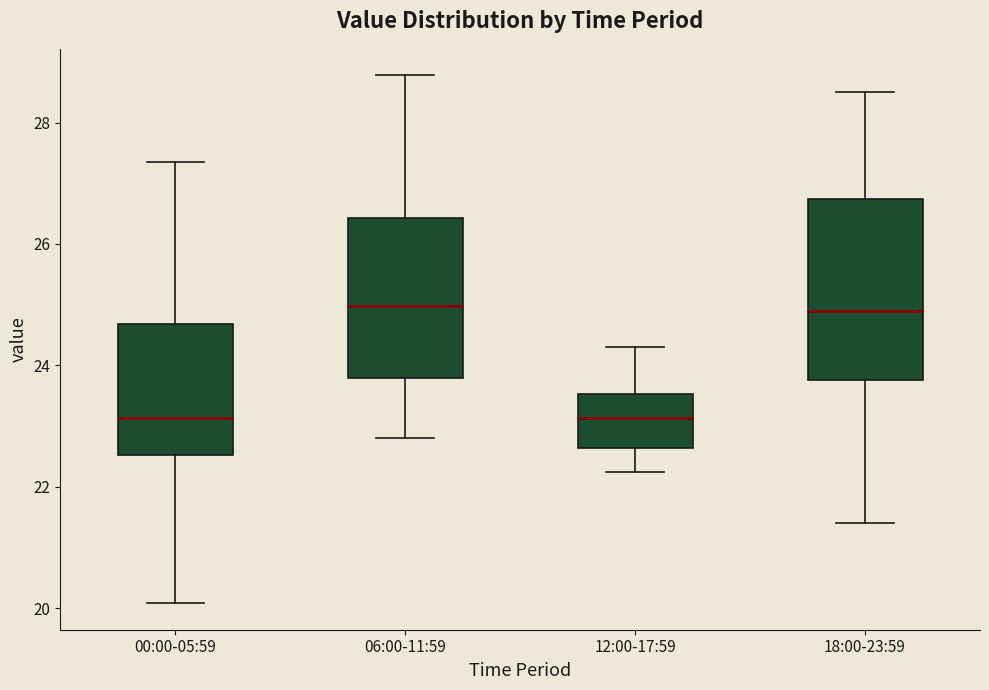

Reading left to right, transcribe this box plot: for each box, give where its median line is, the range the box spans, and where its two whiskers end, as read against the y-axis. The values are not printed on the chart, so give them approximately, as read against the axis.

00:00-05:59: median 23.2, box 22.6 to 24.6, whiskers 20.0 to 27.4
06:00-11:59: median 25.0, box 23.8 to 26.4, whiskers 22.8 to 28.8
12:00-17:59: median 23.2, box 22.6 to 23.6, whiskers 22.2 to 24.4
18:00-23:59: median 24.8, box 23.8 to 26.8, whiskers 21.4 to 28.6